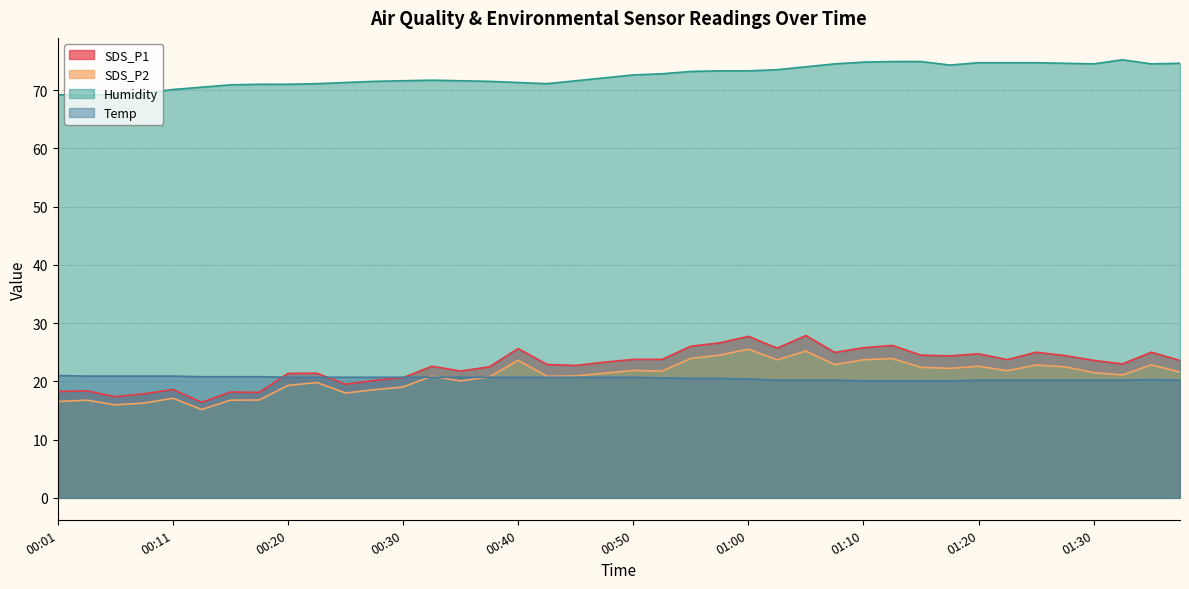

Between 00:35 and 00:23, which is larger?

00:35